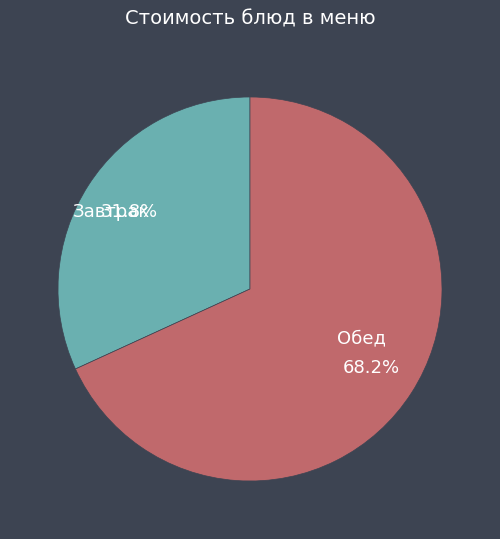

Does any single category account for the majority?

Yes